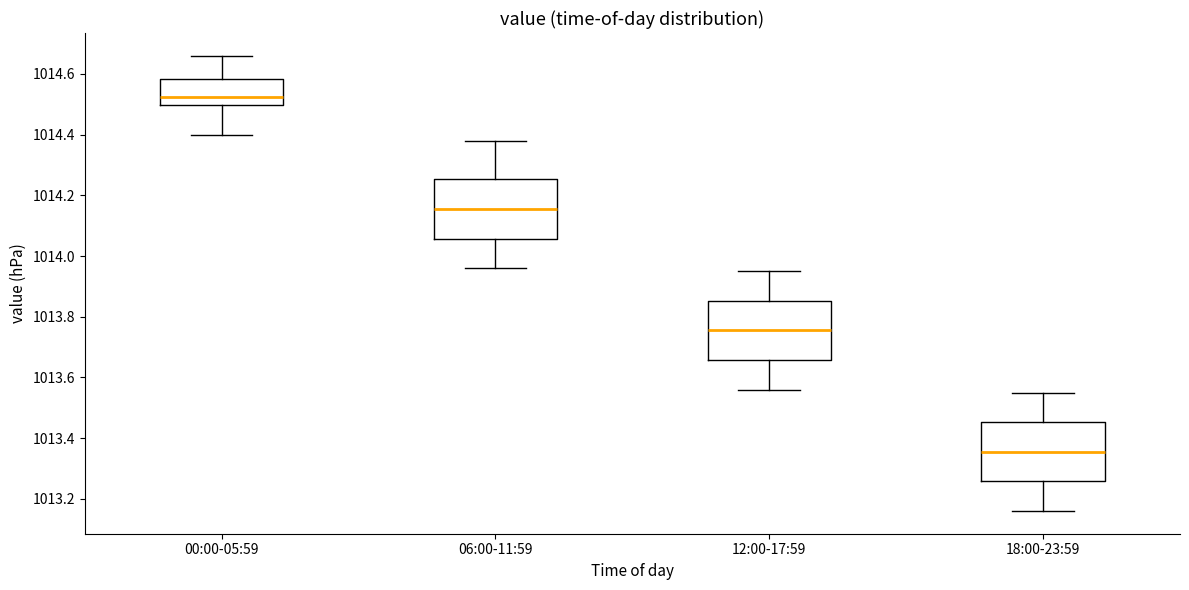

Reading left to right, transcribe this box plot: for each box, give where its median line is, the range the box spans, and where its two whiskers end, as read against the y-axis. The values are not printed on the chart, so give them approximately, as read against the axis.

00:00-05:59: median 1014.52, box 1014.50 to 1014.58, whiskers 1014.40 to 1014.66
06:00-11:59: median 1014.16, box 1014.06 to 1014.26, whiskers 1013.96 to 1014.38
12:00-17:59: median 1013.76, box 1013.66 to 1013.86, whiskers 1013.56 to 1013.96
18:00-23:59: median 1013.36, box 1013.26 to 1013.46, whiskers 1013.16 to 1013.56